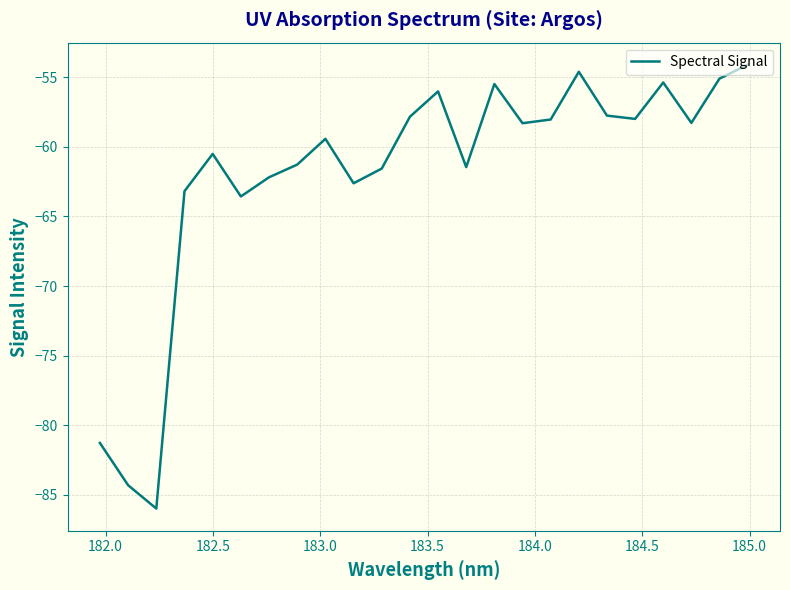

What is the difference between the second highest and minimum values?

31.4